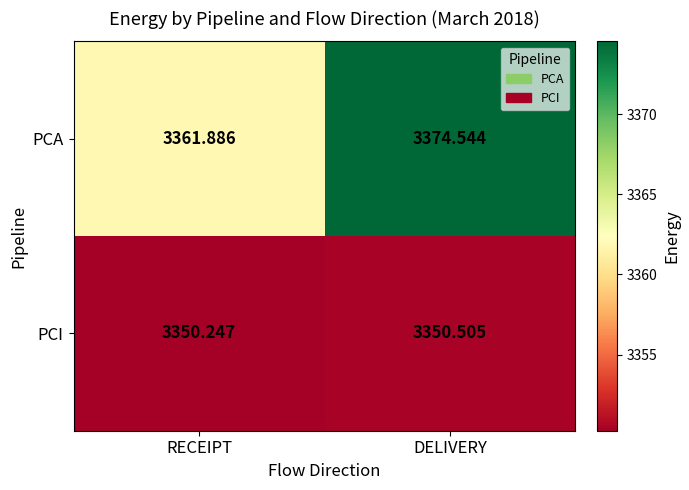

What is the spread (max minus min) of values at RECEIPT?

11.6